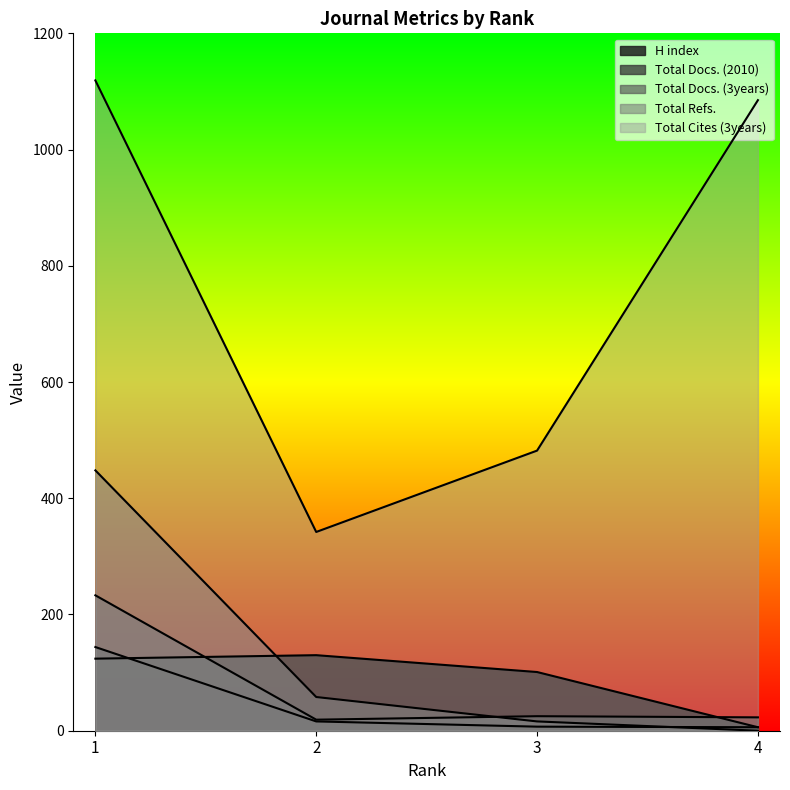

How many values in the Total Docs. (2010) series exceed 16?

1